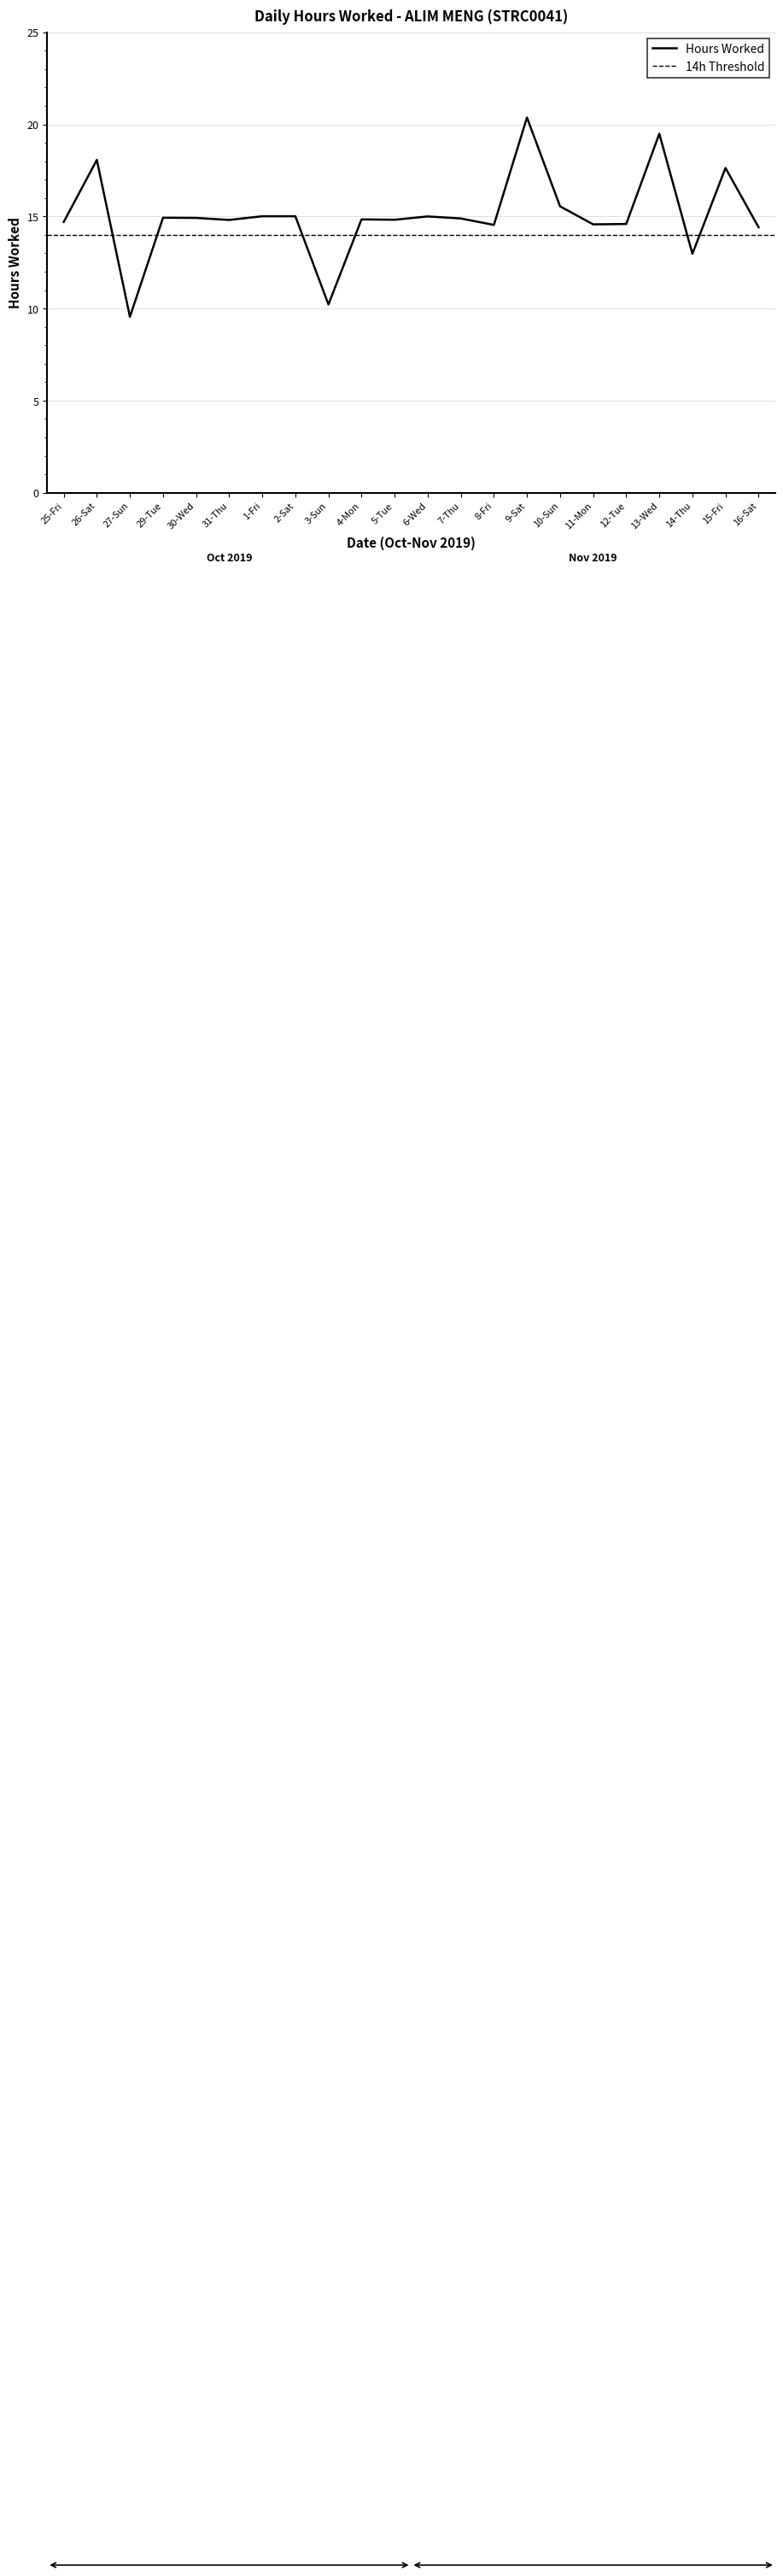

Is this an area chart (filled region under the line)?

No